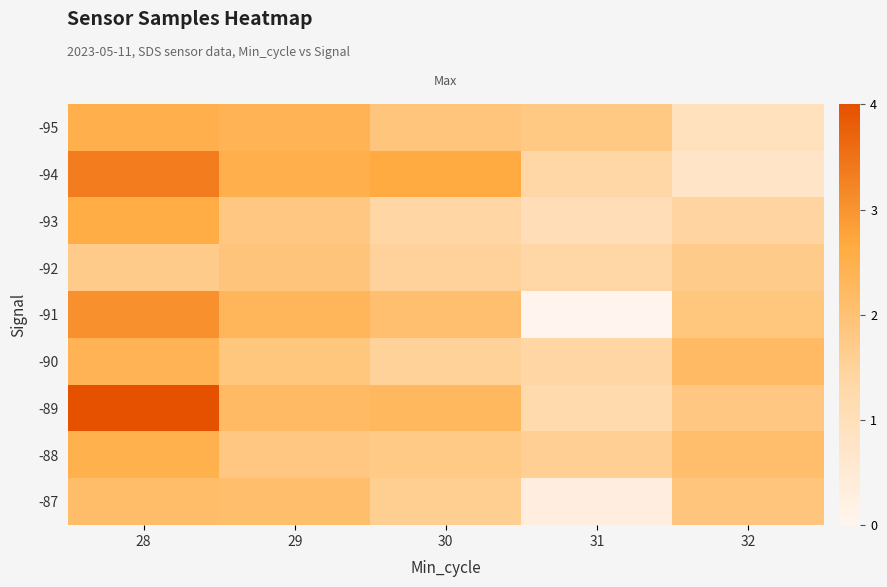

Which has a higher value, 29 or 30?

29